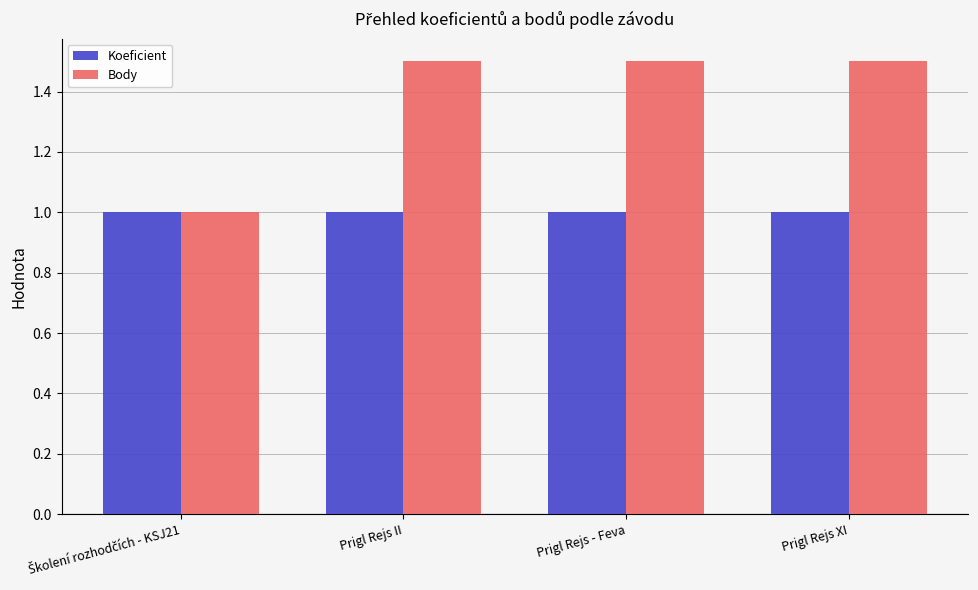

What is the maximum value for Koeficient?

1.0